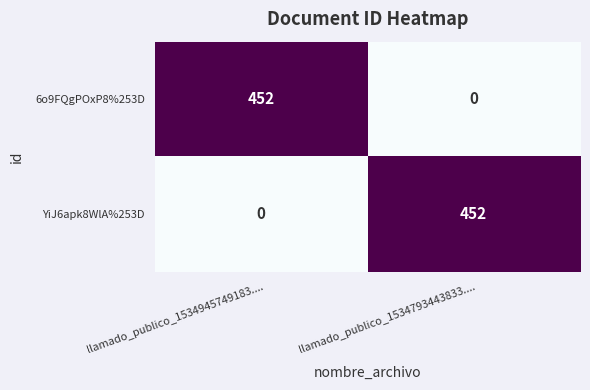

What value does the YiJ6apk8WlA%253D series have at llamado_publico_1534793443833...., to the nearest 50?

450